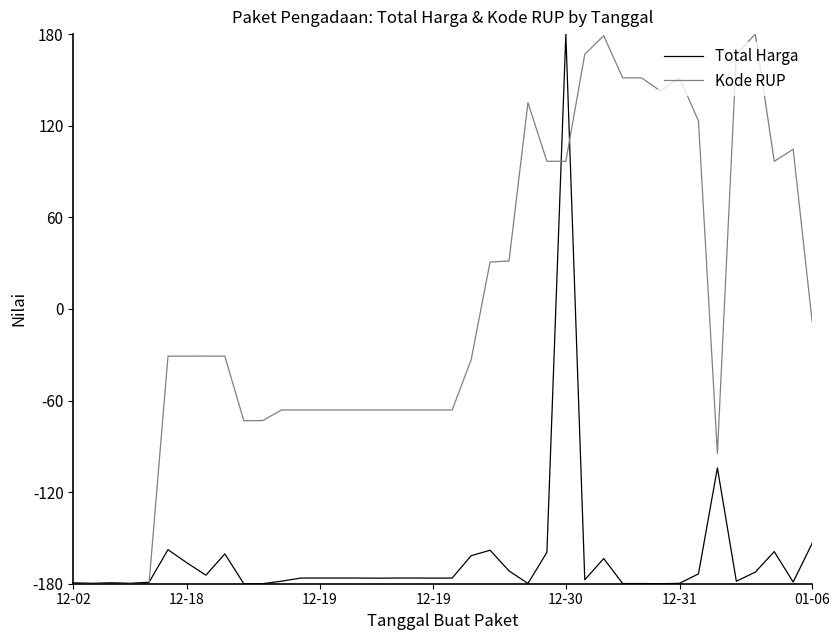

Rank the series by their average value, from highest to lowest.

Kode RUP, Total Harga